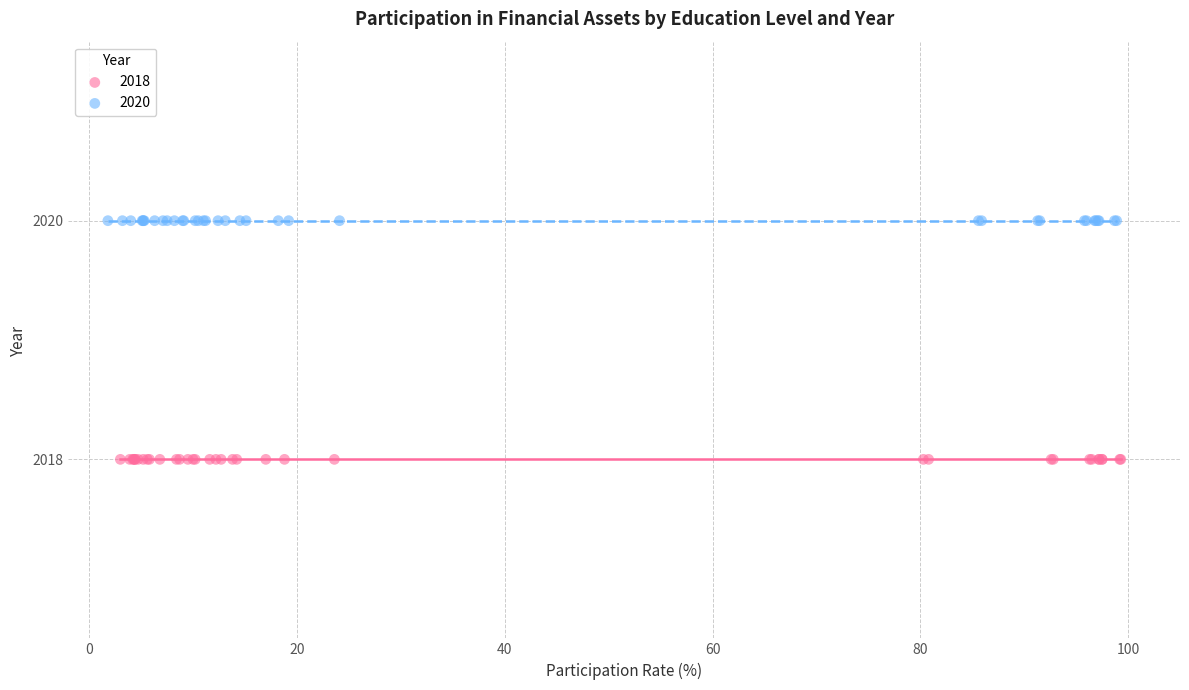

Which series reaches the maximum Y coordinate?

2020